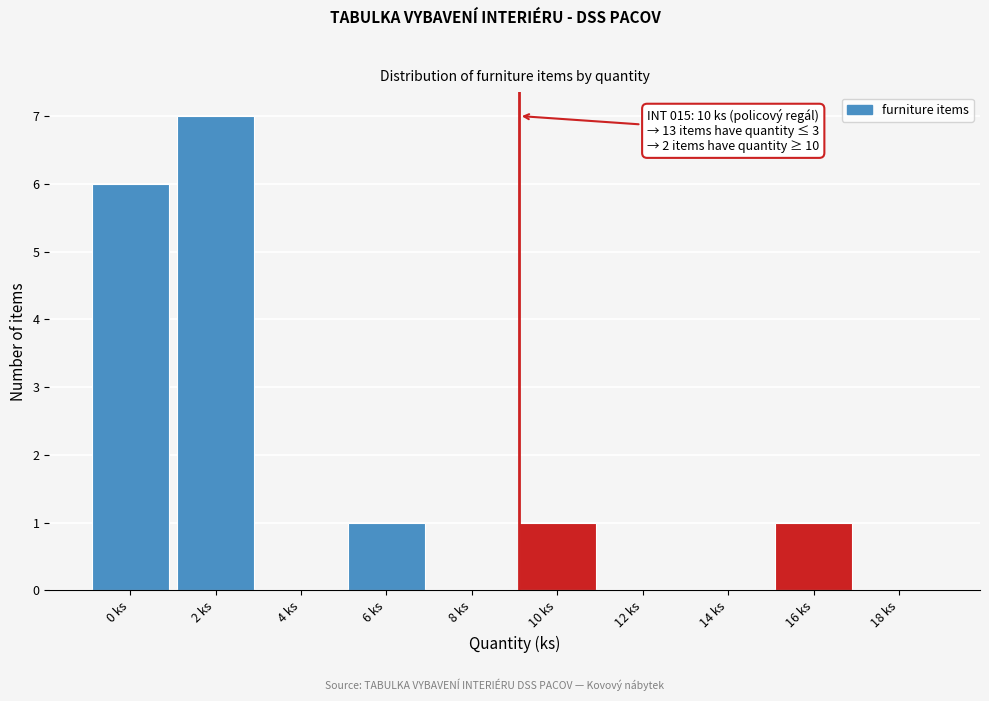

Reading left to right, list all the values displayed in this chart.

0 ks=6	2 ks=7	4 ks=0	6 ks=1	8 ks=0	10 ks=1	12 ks=0	14 ks=0	16 ks=1	18 ks=0